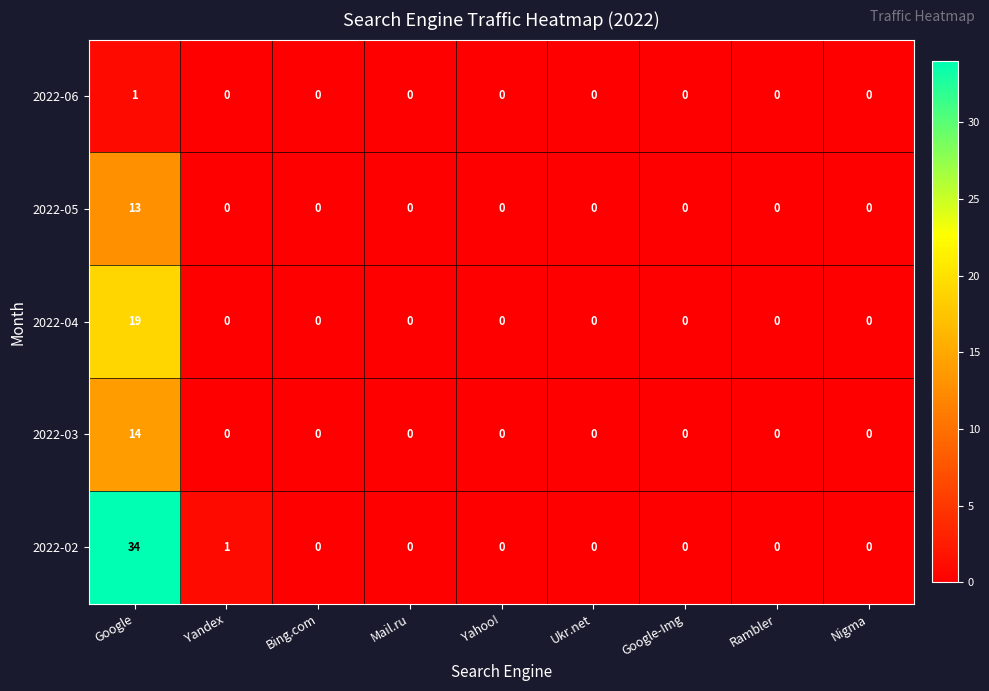

How many values in the 2022-02 series exceed 0?

2